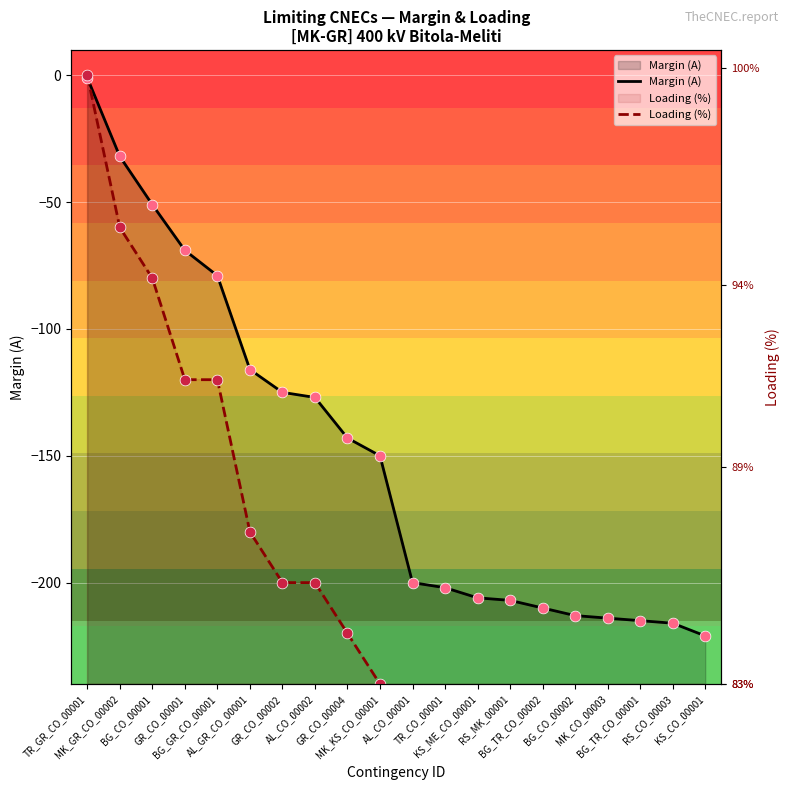

Is the value of Loading (%) at MK_GR_CO_00002 greater than the value of Margin (A) at BG_CO_00001?

No